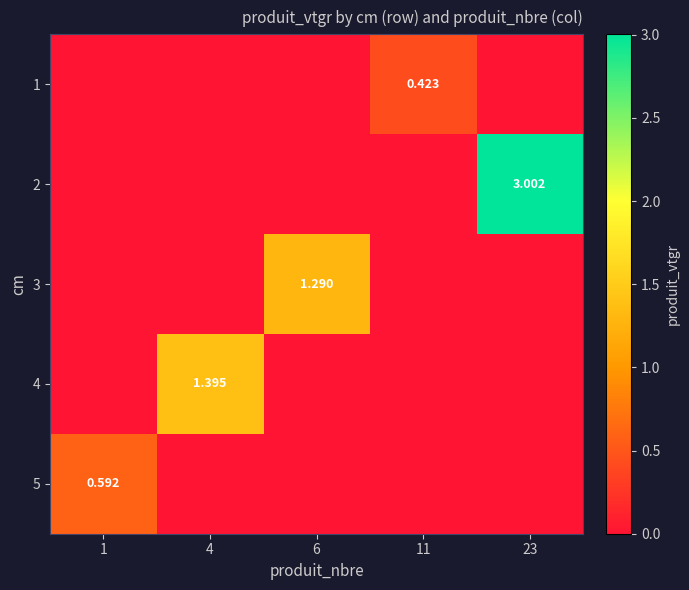

Is the value of 5 at 6 greater than the value of 1 at 4?

No